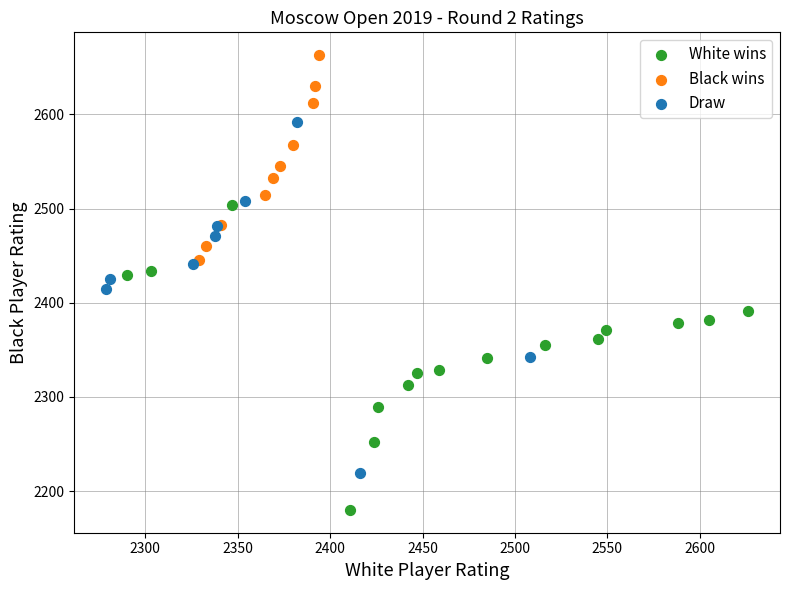

Which series reaches the maximum Y coordinate?

Black wins